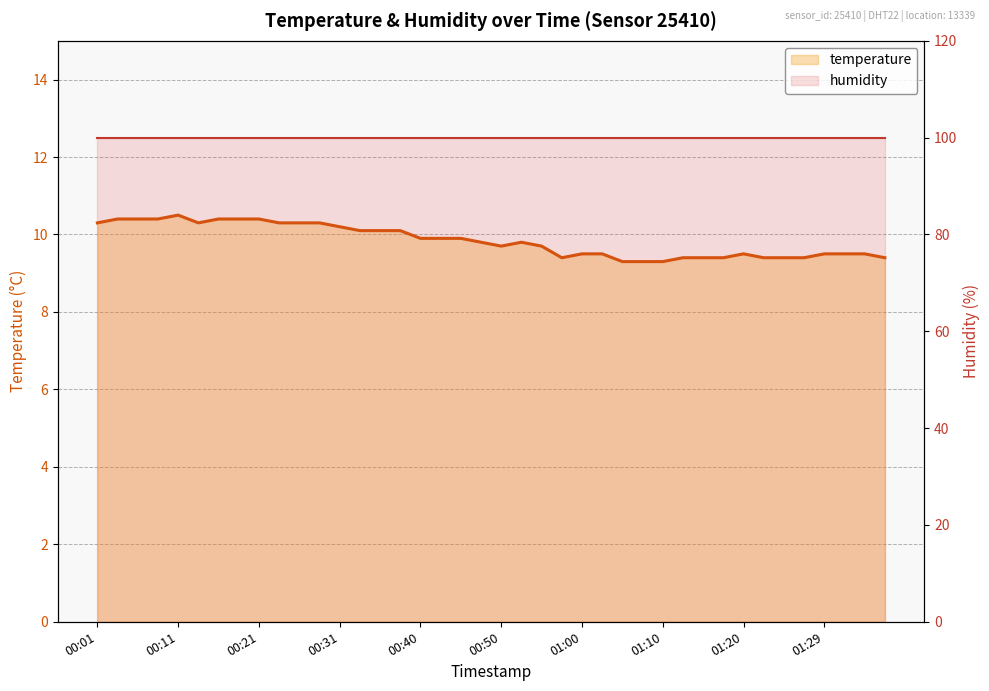

Rank the series by their average value, from lowest to highest.

temperature, humidity